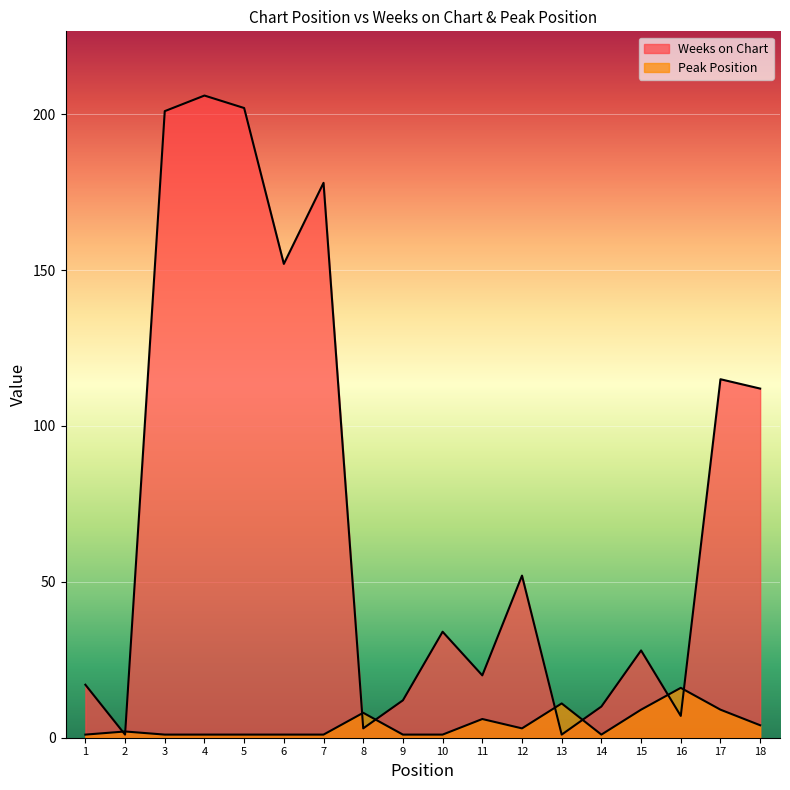

Rank the series by their average value, from lowest to highest.

Peak Position, Weeks on Chart